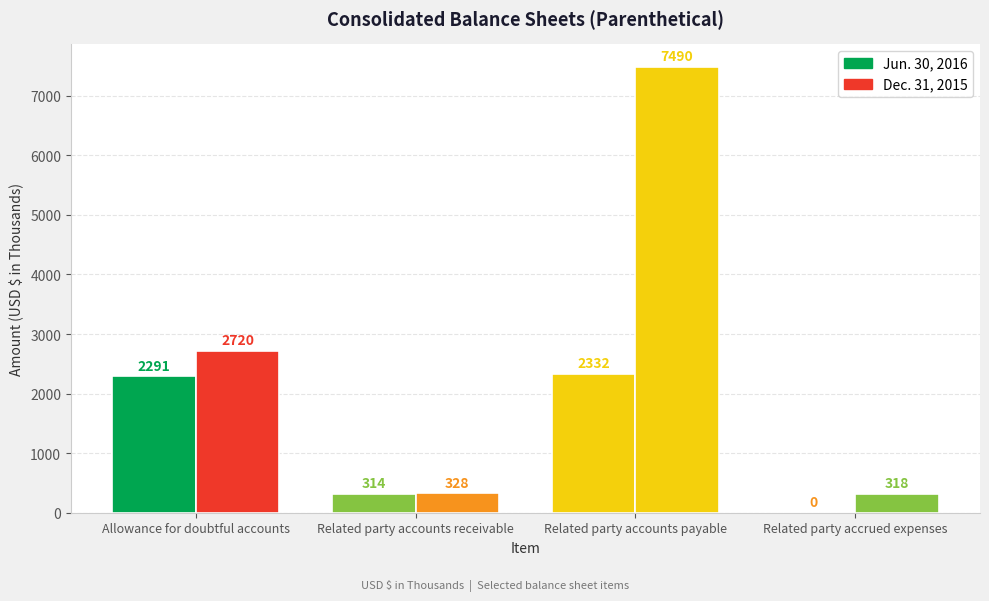

Are the bars grouped side by side (vs. stacked)?

Yes